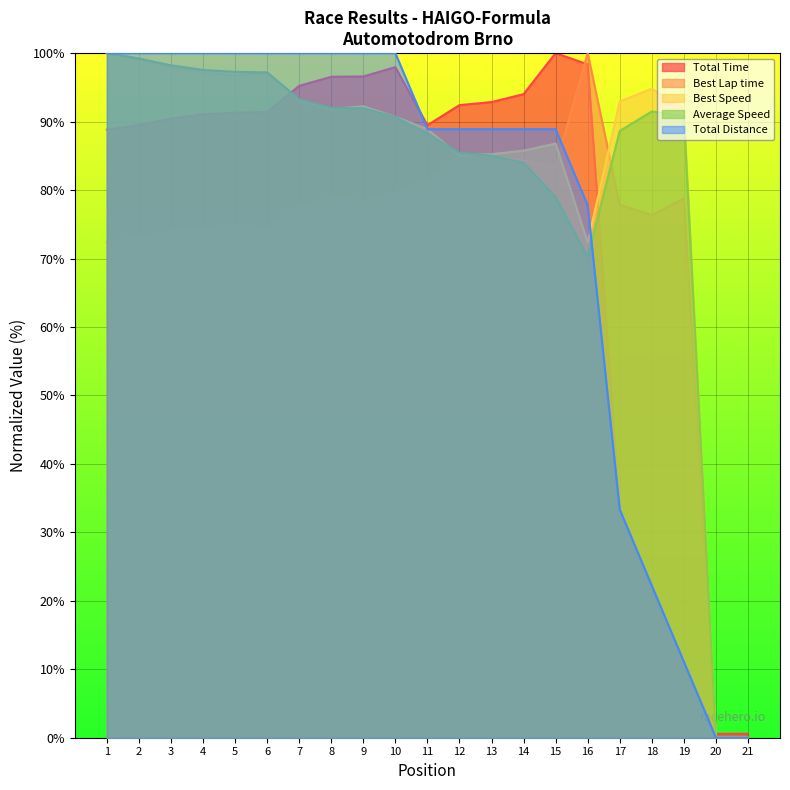

Between 7 and 20, which series saw the biggest shift?

Total Distance